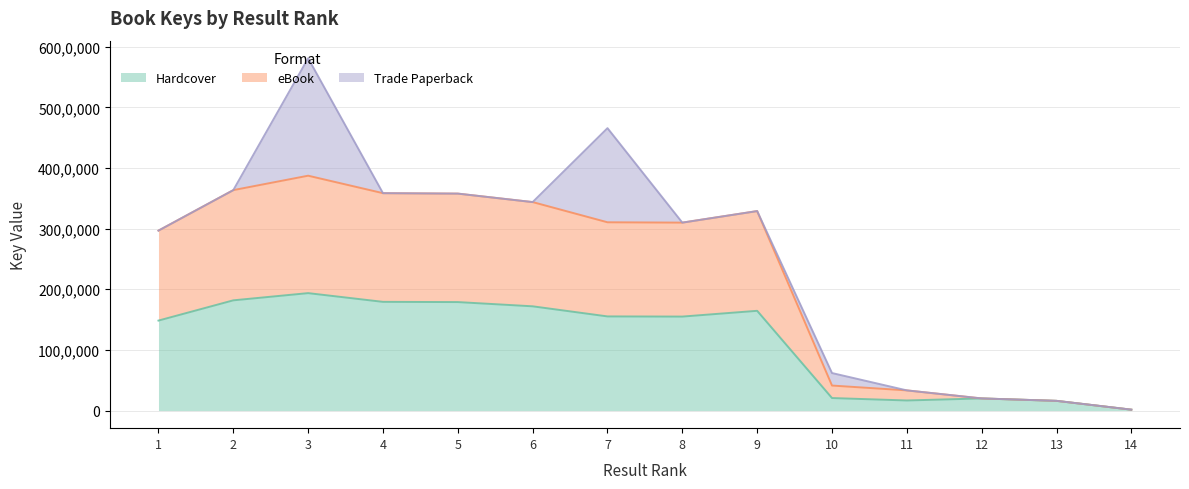

What is the value of the Hardcover point at the 2nd from the left?

181720726